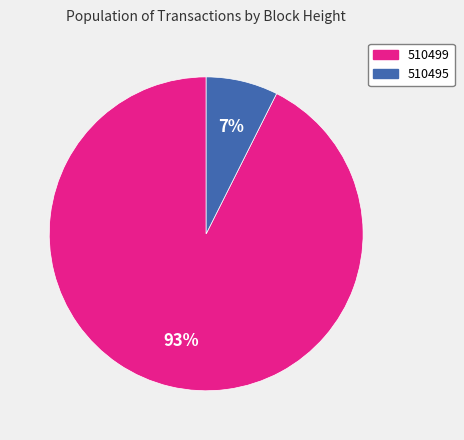

True or false: 510495 accounts for 7% of the total.

True